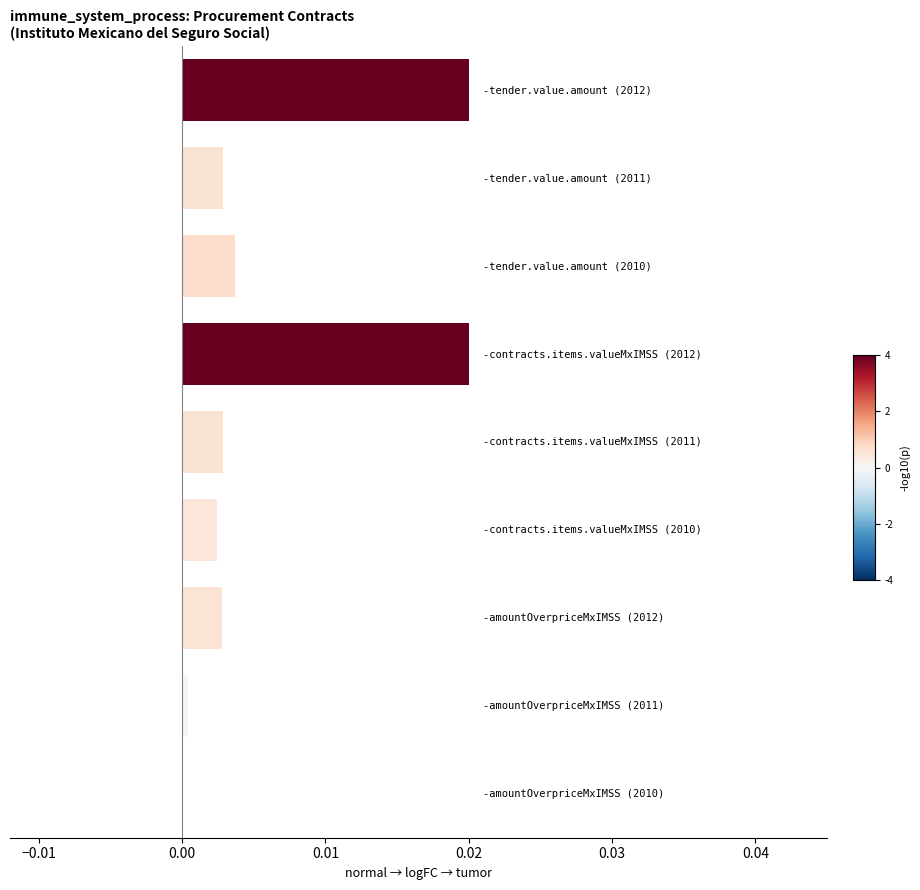

How many distinct data groups are displayed?

1